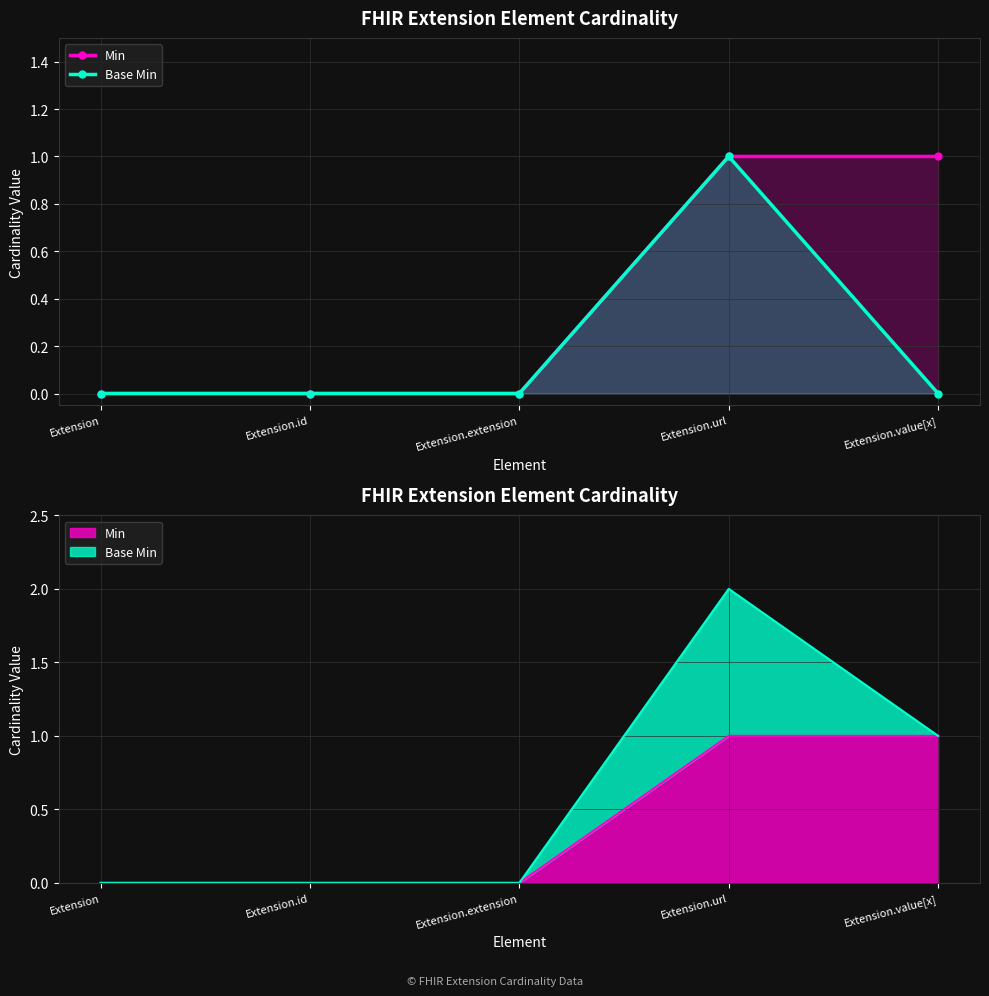

True or false: Min and Base Min cross at least once.

False